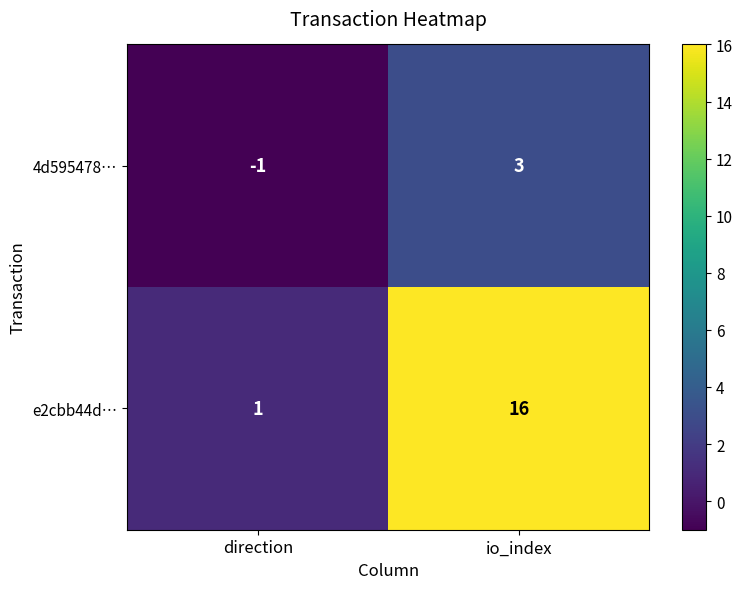

List the series in order of their peak value, lowest first.

4d595478…, e2cbb44d…